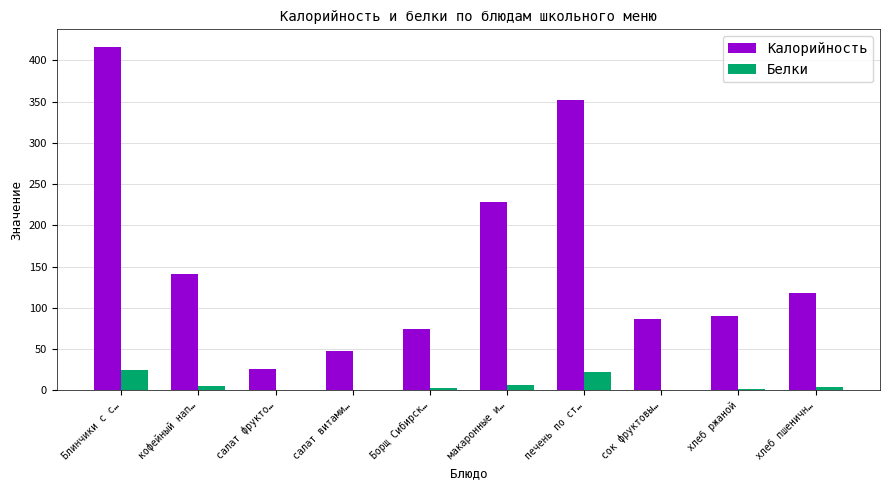

What is the total value across all series at печень по ст…?

373.6